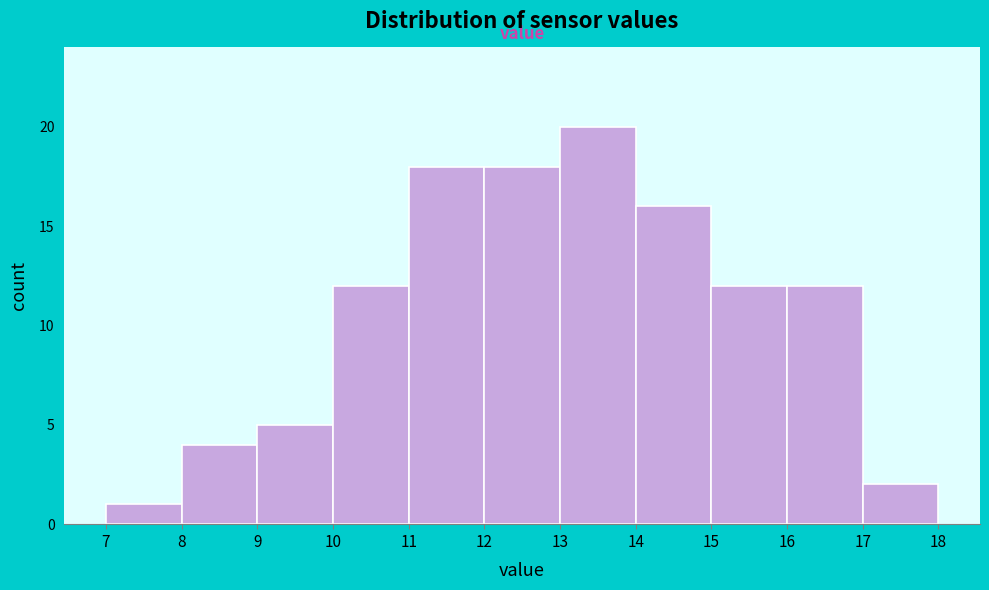

How tall is the bar that spans 12 to 13 on the x-axis? The values are not printed on the chart, so give them approximately, as read against the axis.

18